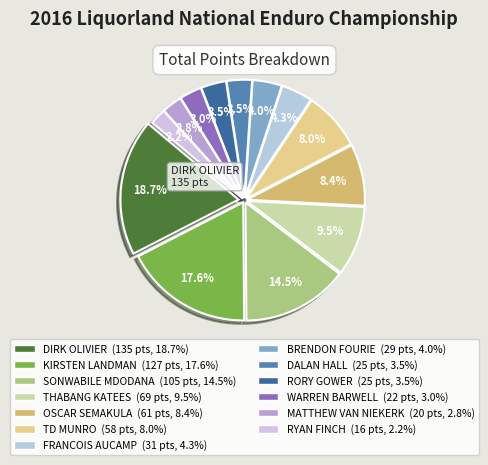

To the nearest percent, what is the difference between the largest and smallest slice percentages?

16%